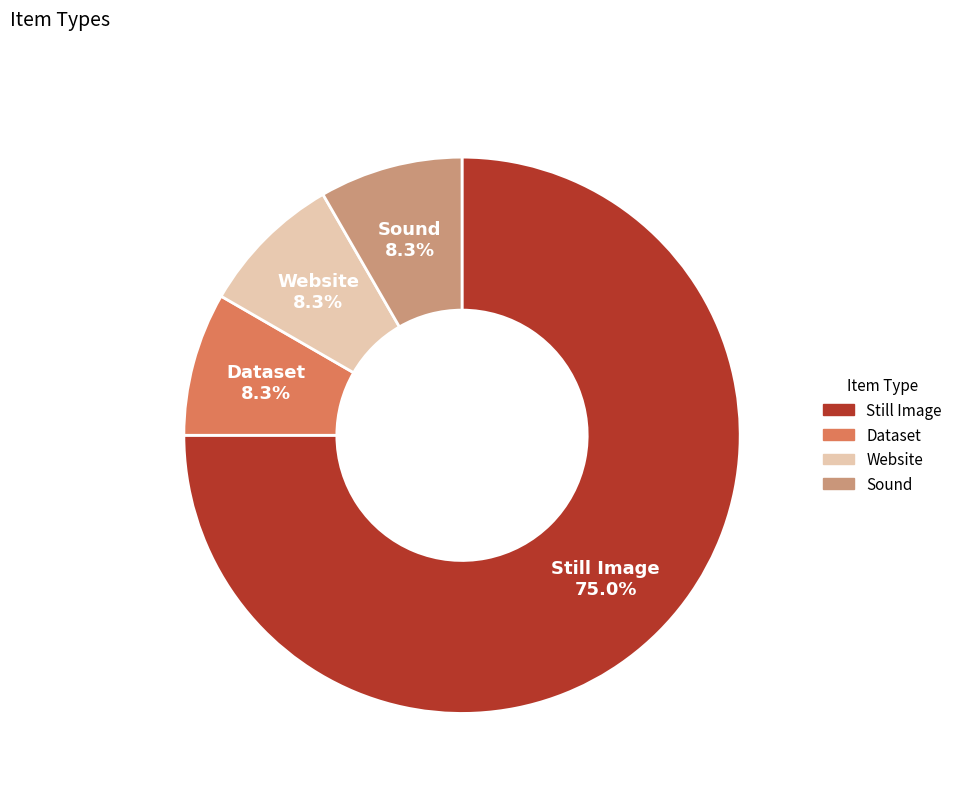

Which slice is the largest?

Still Image